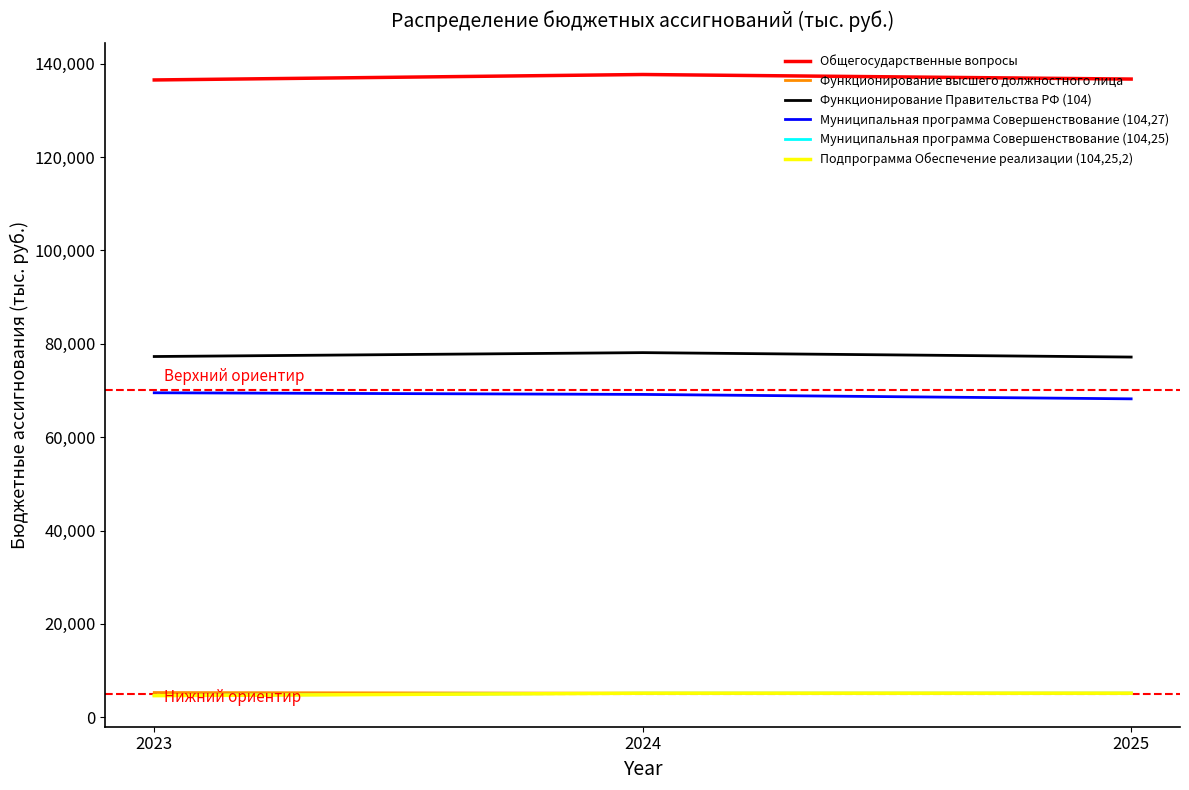

What is the sum of the Подпрограмма Обеспечение реализации (104,25,2) values at 2023 and 2024?

9802.7